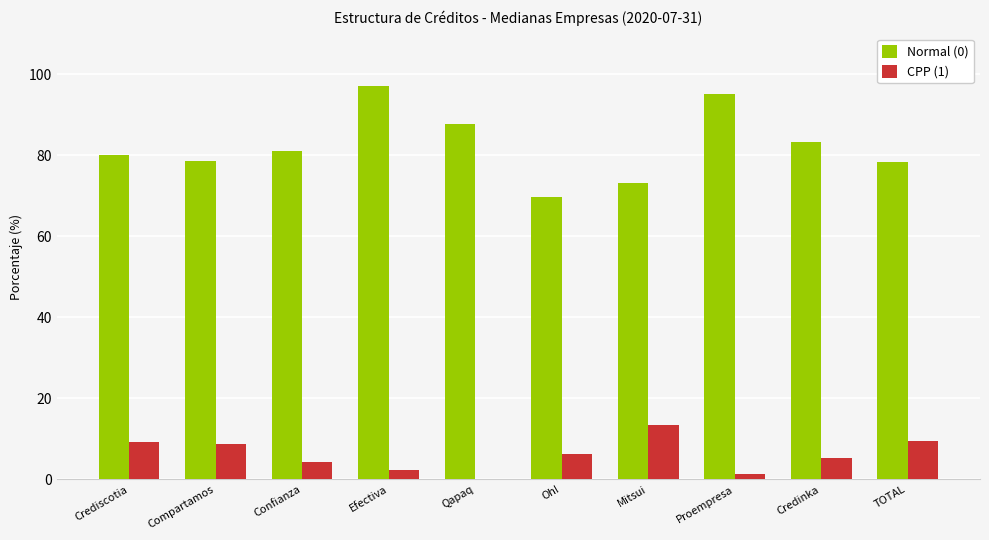

Is it true that CPP (1) equals 8.7 at Compartamos?

True